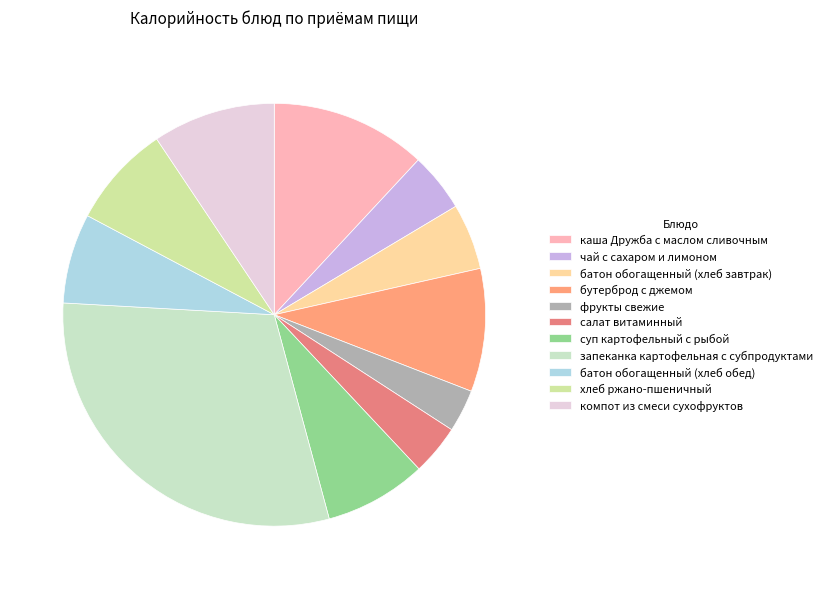

Is the sum of батон обогащенный (хлеб обед) and хлеб ржано-пшеничный greater than half?

No